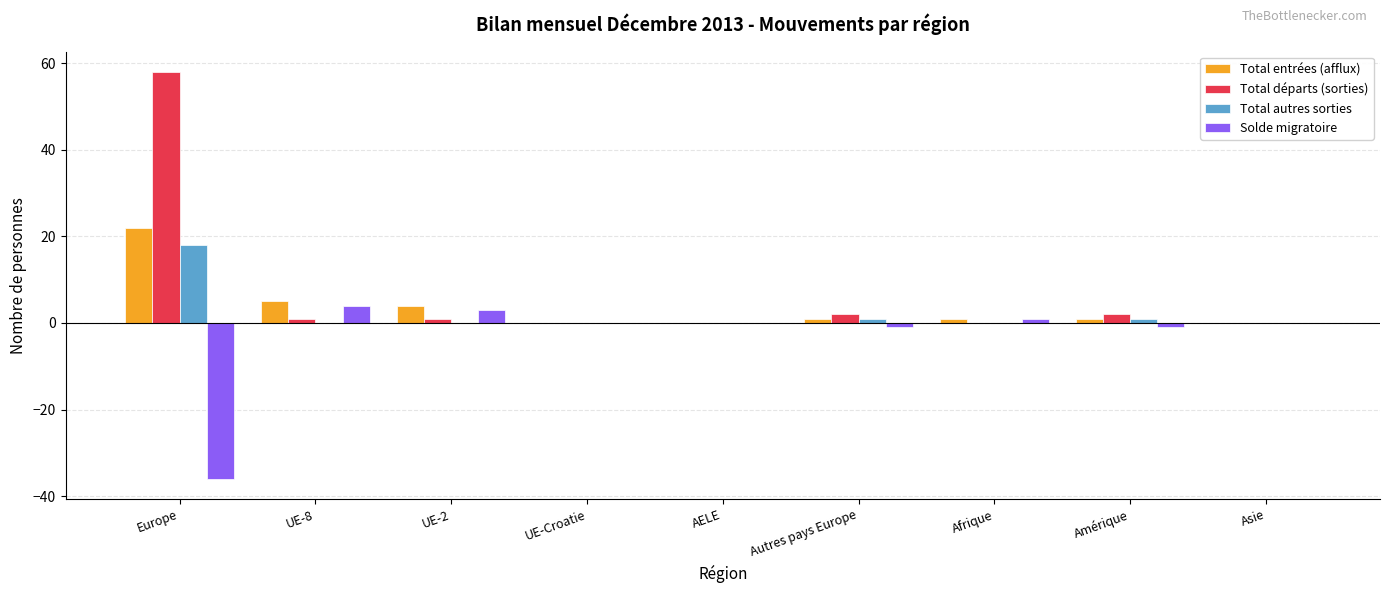

What is the sum of the Total autres sorties values at UE-8 and Amérique?

1